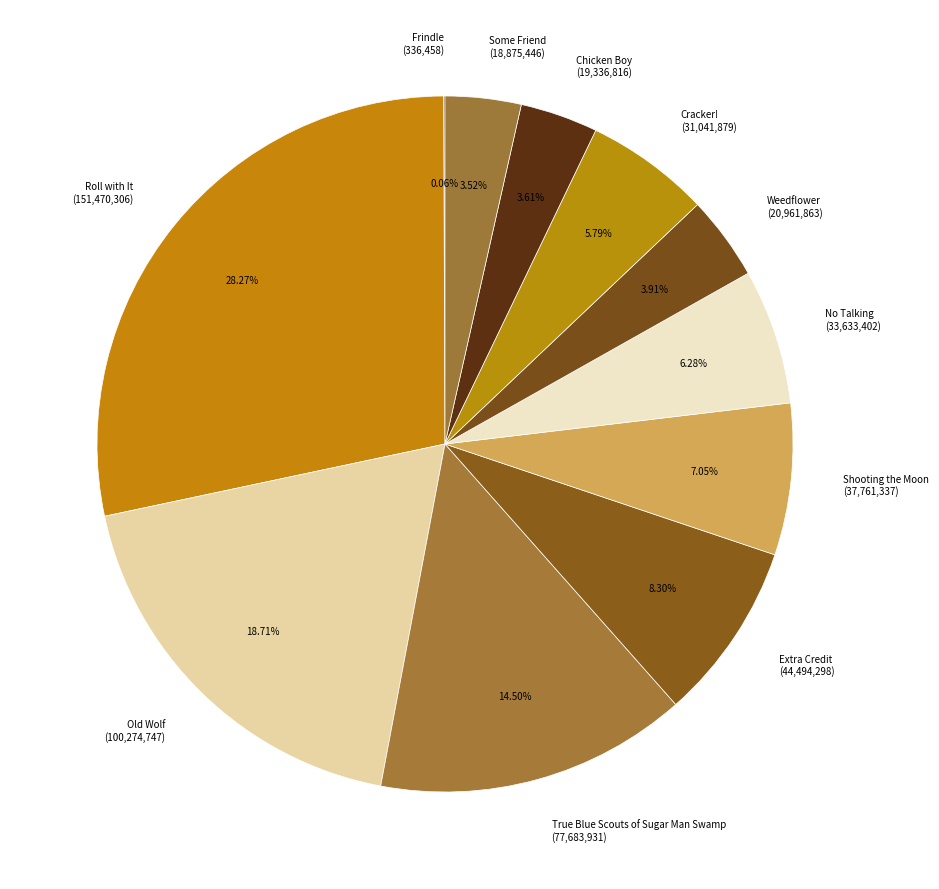

The Shooting the Moon slice represents 13% of the pie. True or false?

False